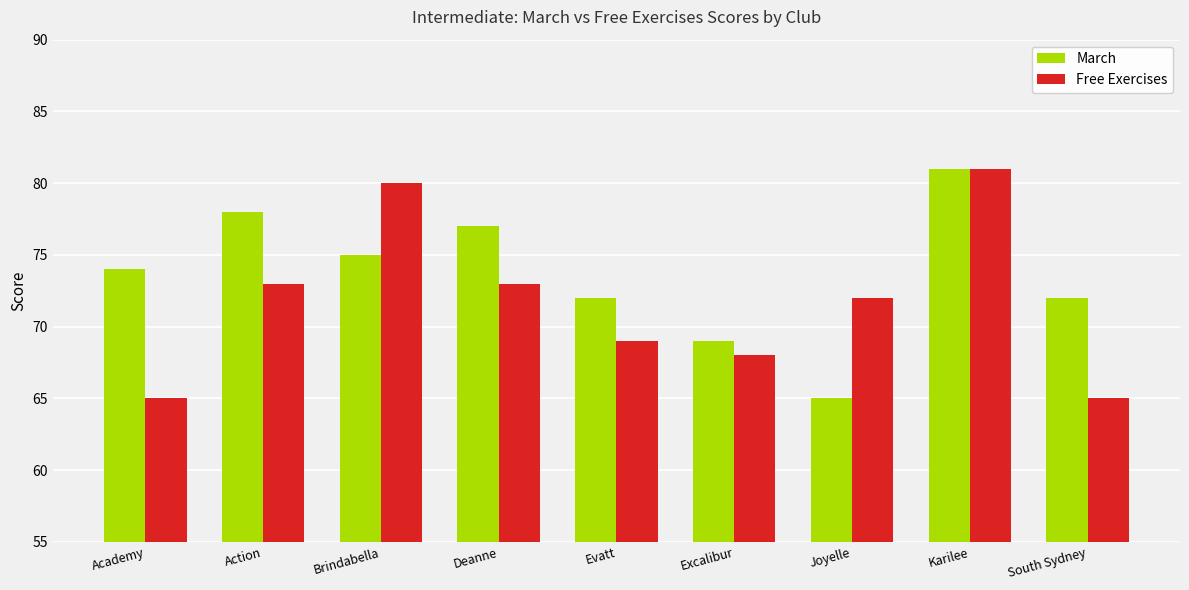

The value of Free Exercises at Academy is 23. True or false?

False